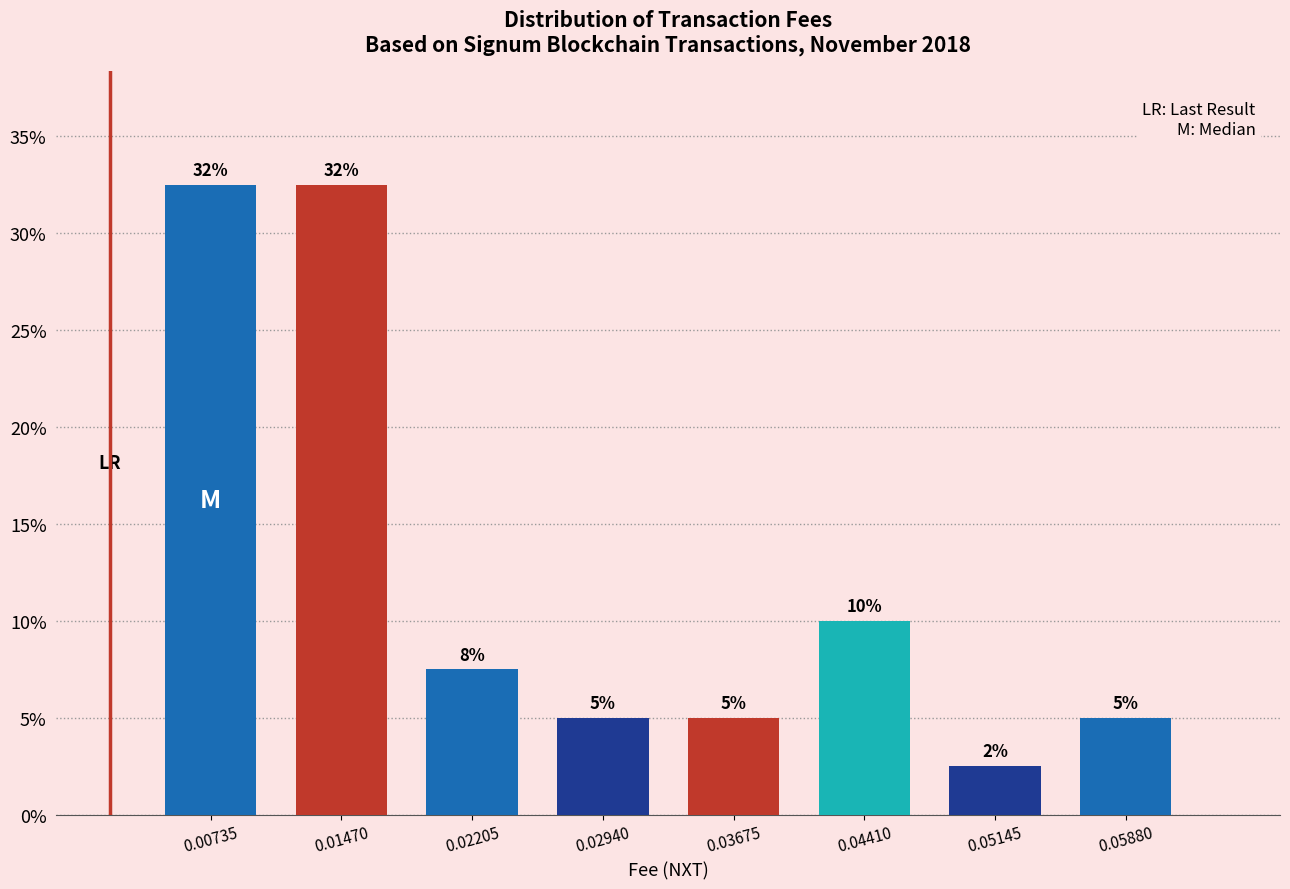

Which category has the lowest value across all series?

0.05145